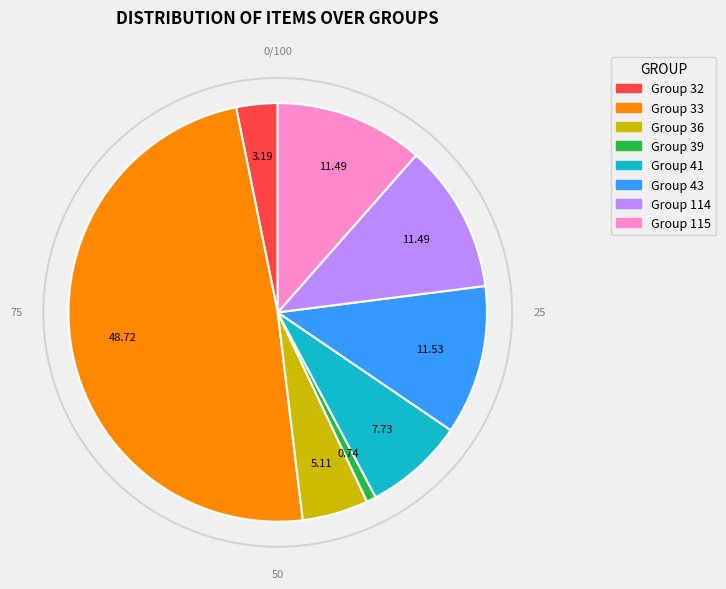

Is there a majority slice in this chart?

No